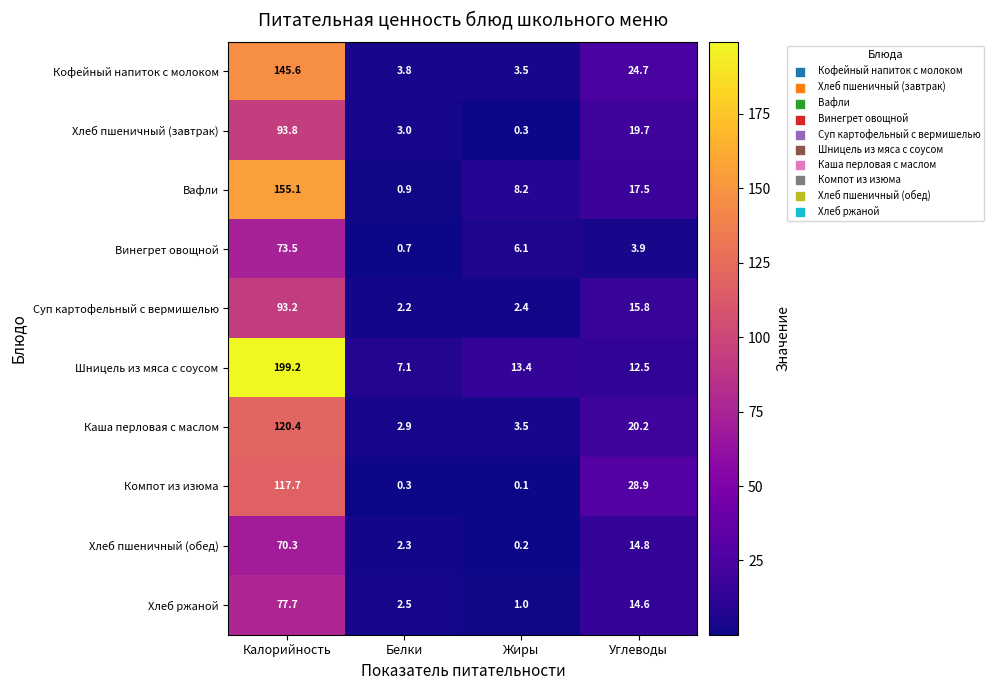

The value of Каша перловая с маслом at Белки is 4.6. True or false?

False